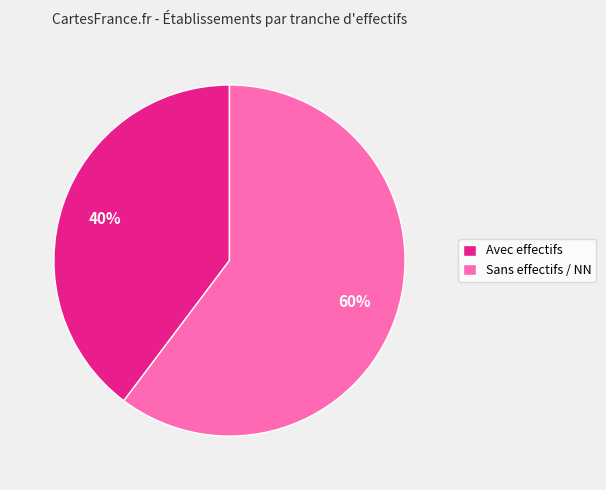

To the nearest percent, what portion does Avec effectifs represent?

40%